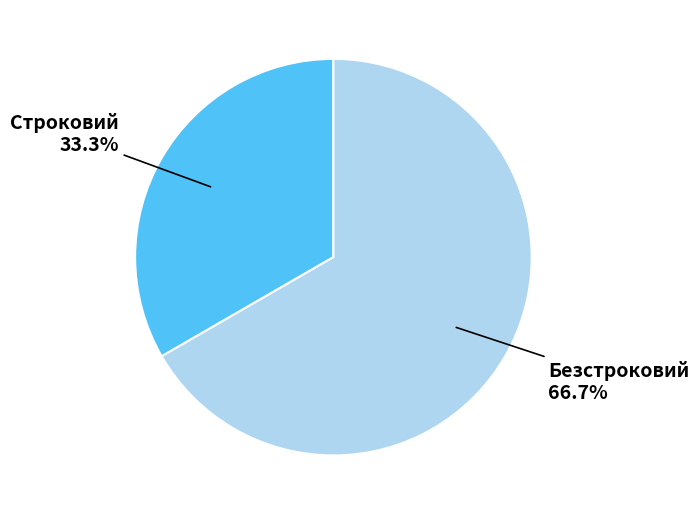

What is the smallest slice in the pie chart?

Строковий